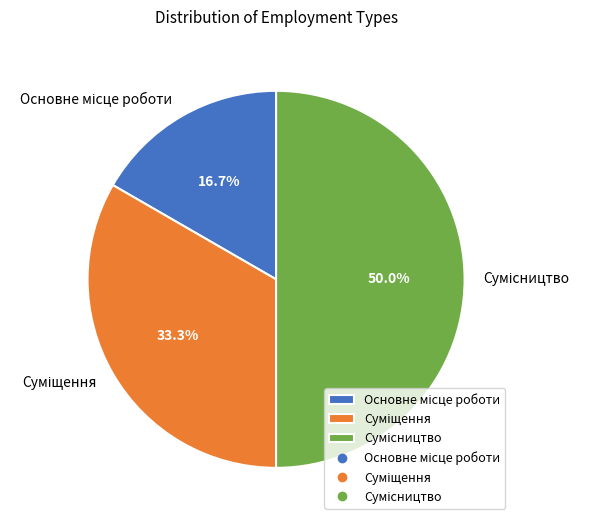

Does any single category account for the majority?

No